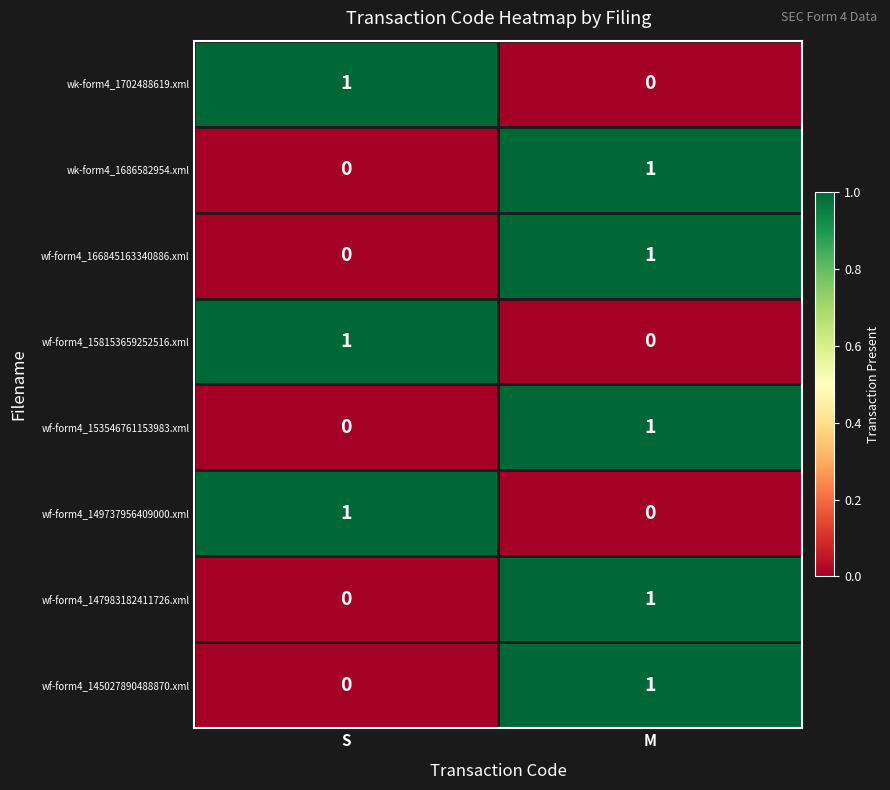

Reading left to right, list all the values displayed in this chart.

wk-form4_1702488619.xml: S=1	M=0
wk-form4_1686582954.xml: S=0	M=1
wf-form4_166845163340886.xml: S=0	M=1
wf-form4_158153659252516.xml: S=1	M=0
wf-form4_153546761153983.xml: S=0	M=1
wf-form4_149737956409000.xml: S=1	M=0
wf-form4_147983182411726.xml: S=0	M=1
wf-form4_145027890488870.xml: S=0	M=1